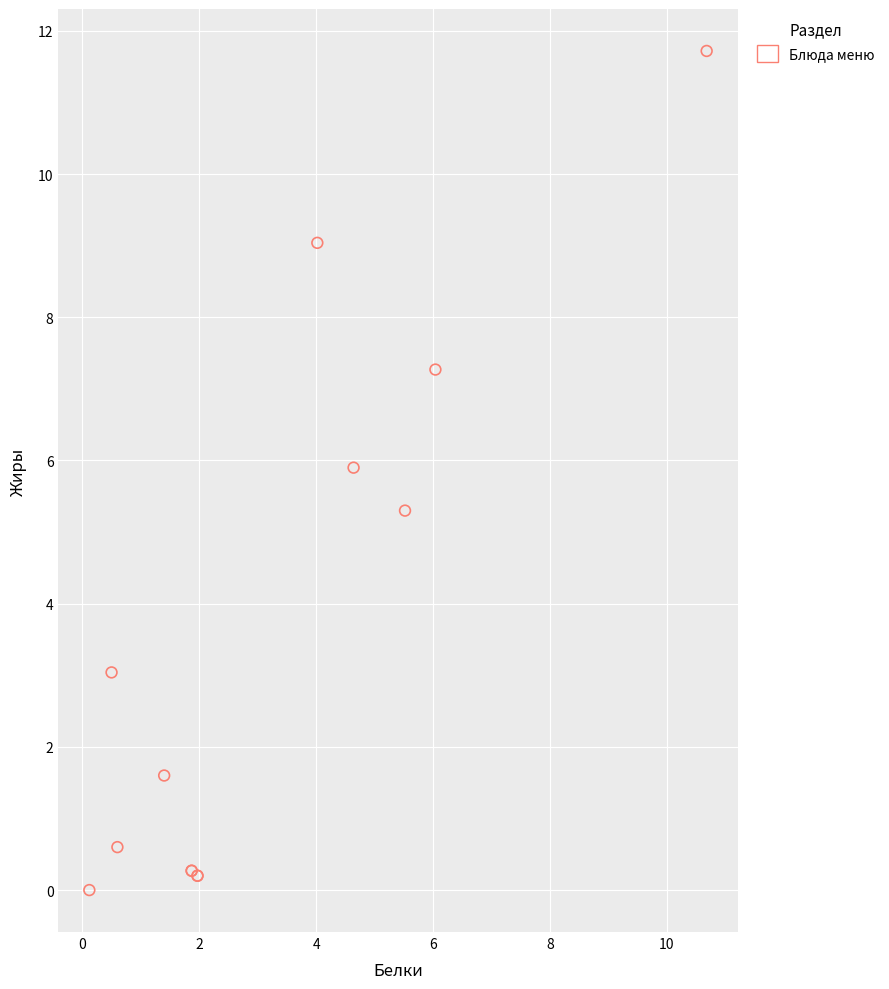

What Y value in the scatter plot is closest to 5?

5.3